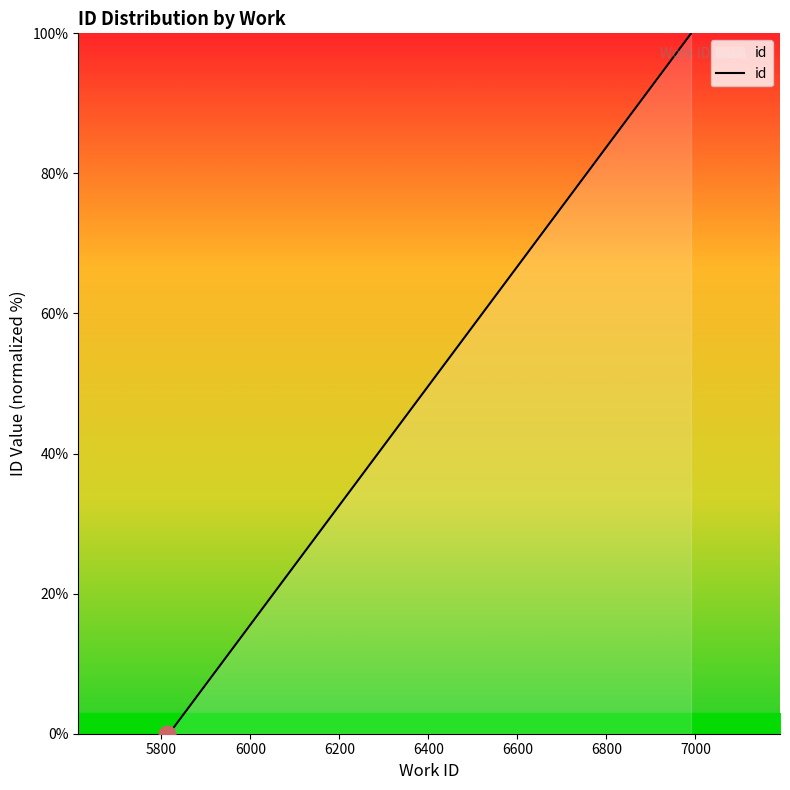

Between 6800 and 5800, which is larger?

6800